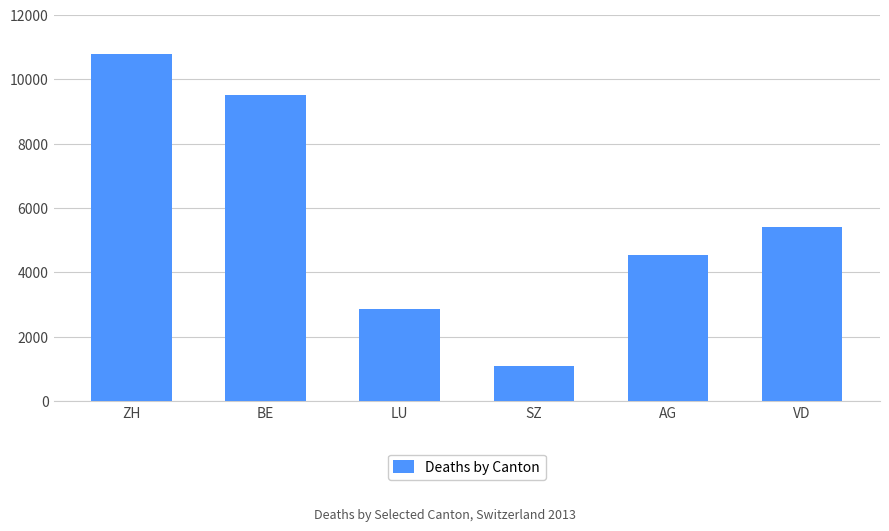

What is the sum of all values?

34259